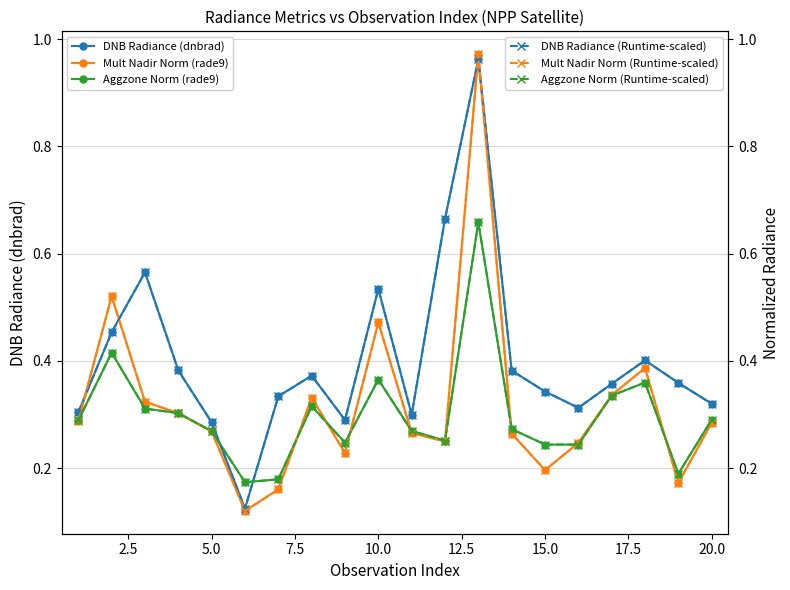

In Mult Nadir Norm (rade9), how many points are lower than both neighbors (excluding endpoints)?

5